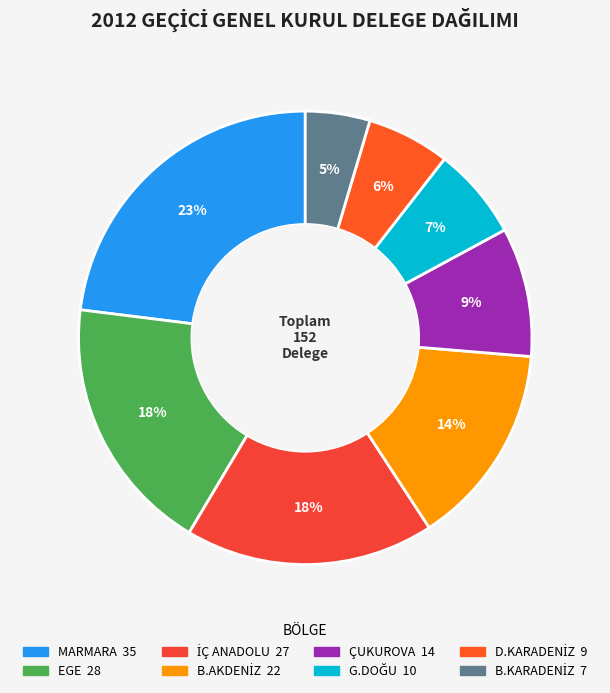

Count the number of slices in the pie.

8